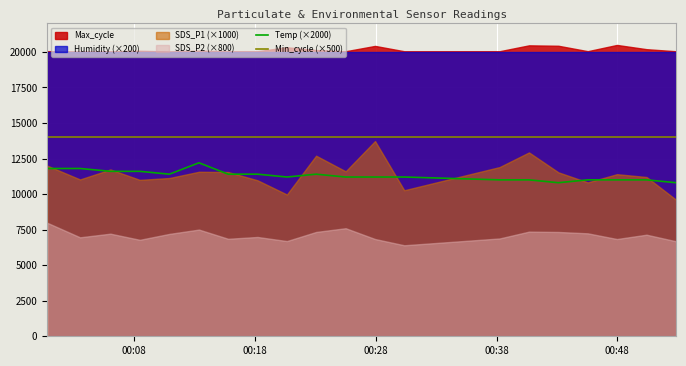

What is the minimum value for Min_cycle (×500)?

14000